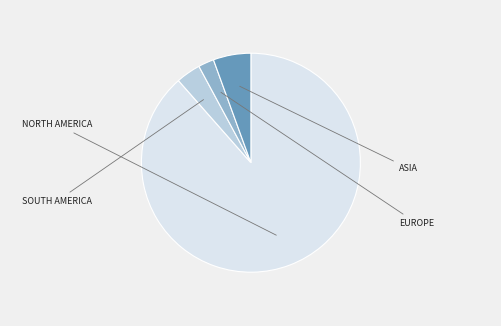

Does any single category account for the majority?

Yes